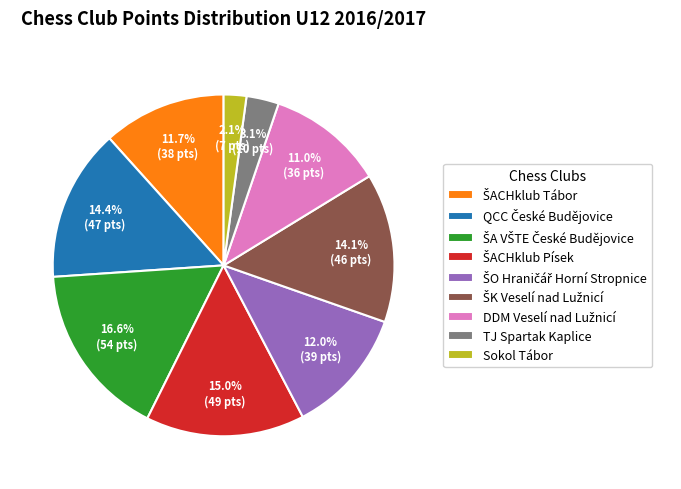

What is the smallest slice in the pie chart?

Sokol Tábor